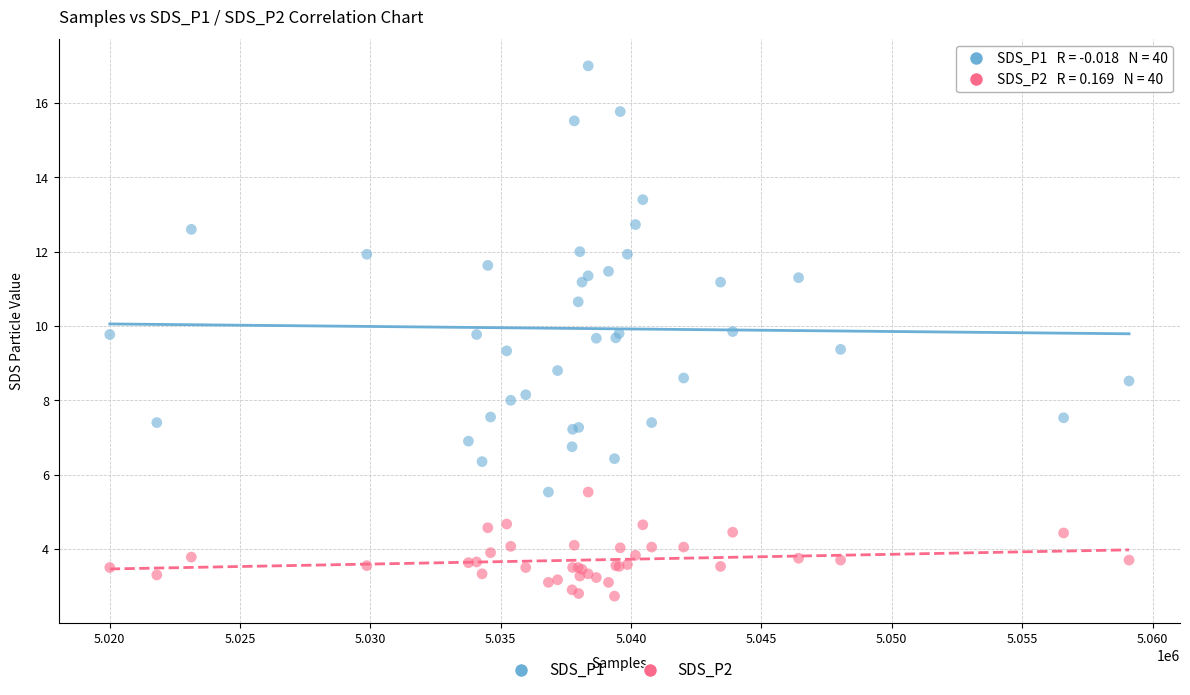

Which series contains the highest Y value?

SDS_P1